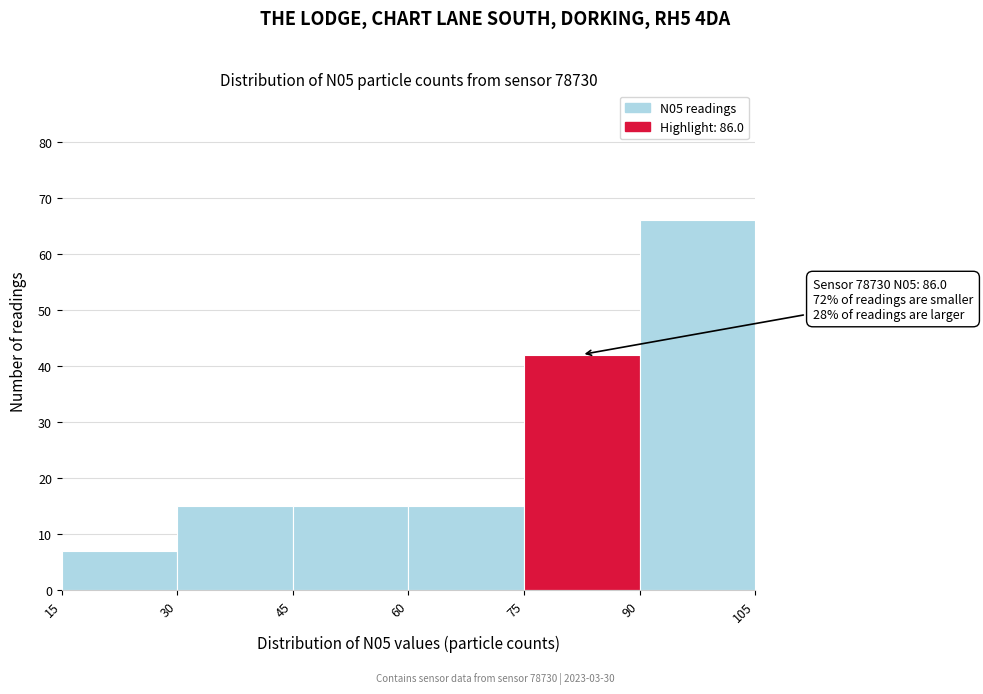

Over which range of the x-axis is the bar tallest?

90 to 105